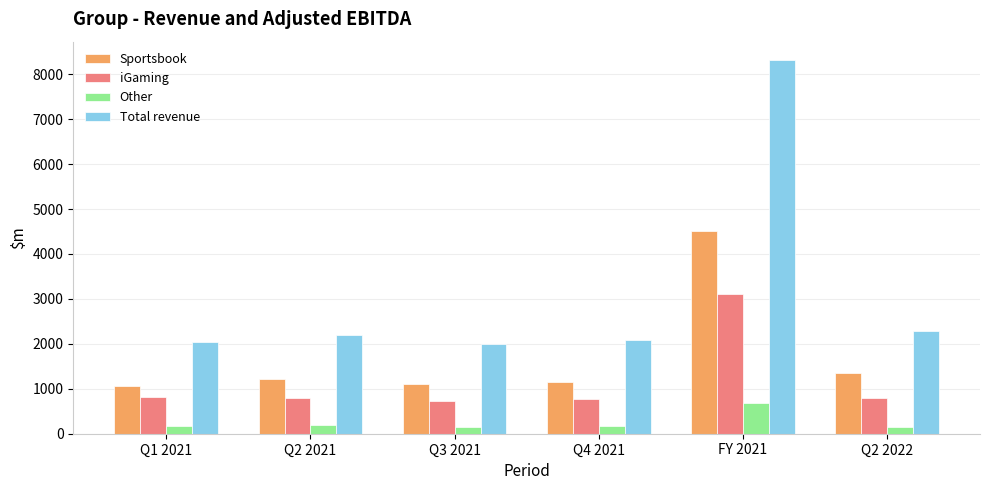

What is the spread (max minus min) of values at Q3 2021?

1842